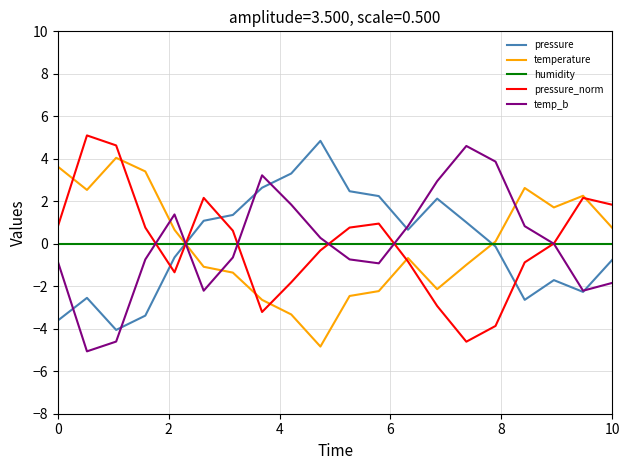

What is the minimum value for temperature?

-4.8